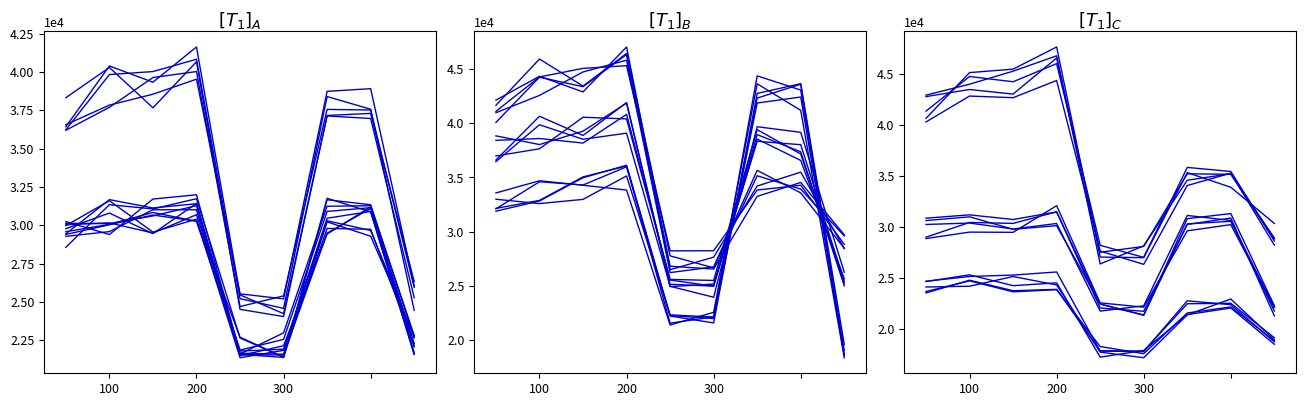

True or false: Total_NotPerturbed_Estimate and Total_65to74_Perturbed cross at least once.

False